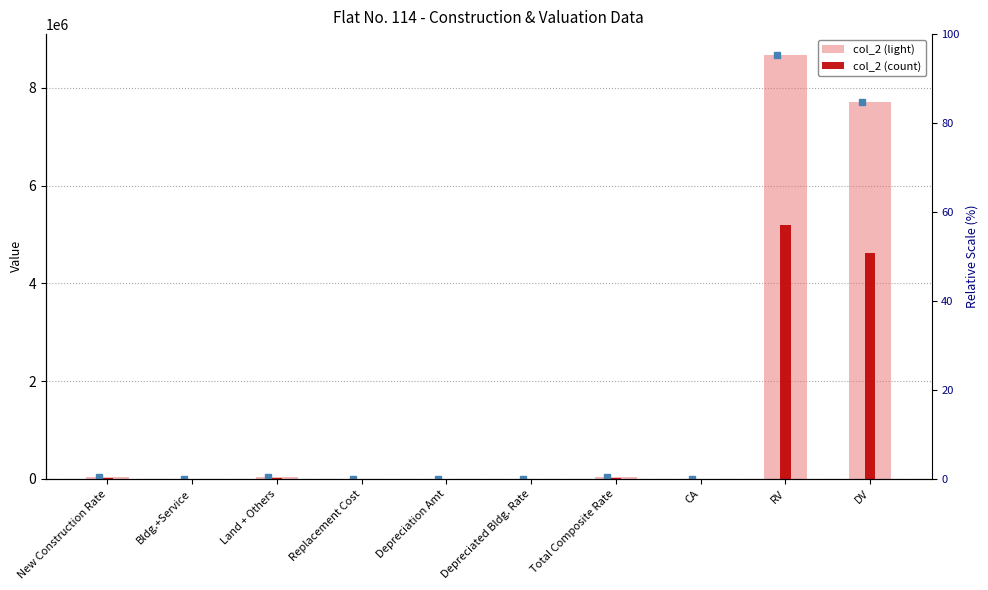

How many bars are there in each group?

2